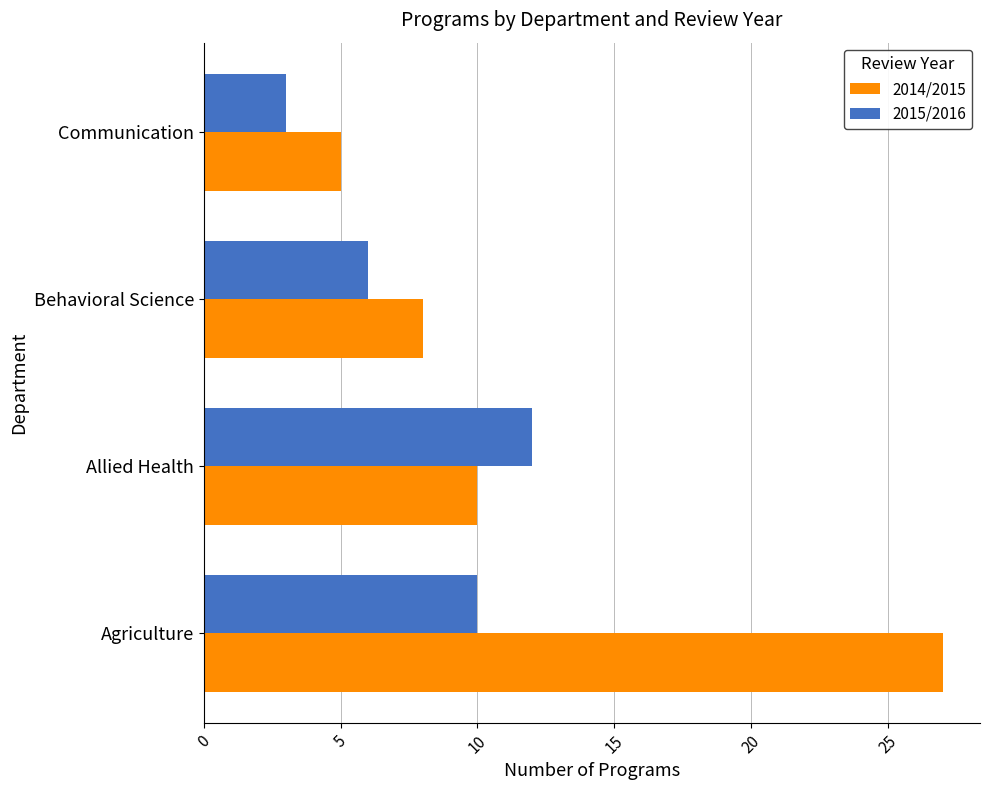

At how many categories does at least one series exceed 3?

4